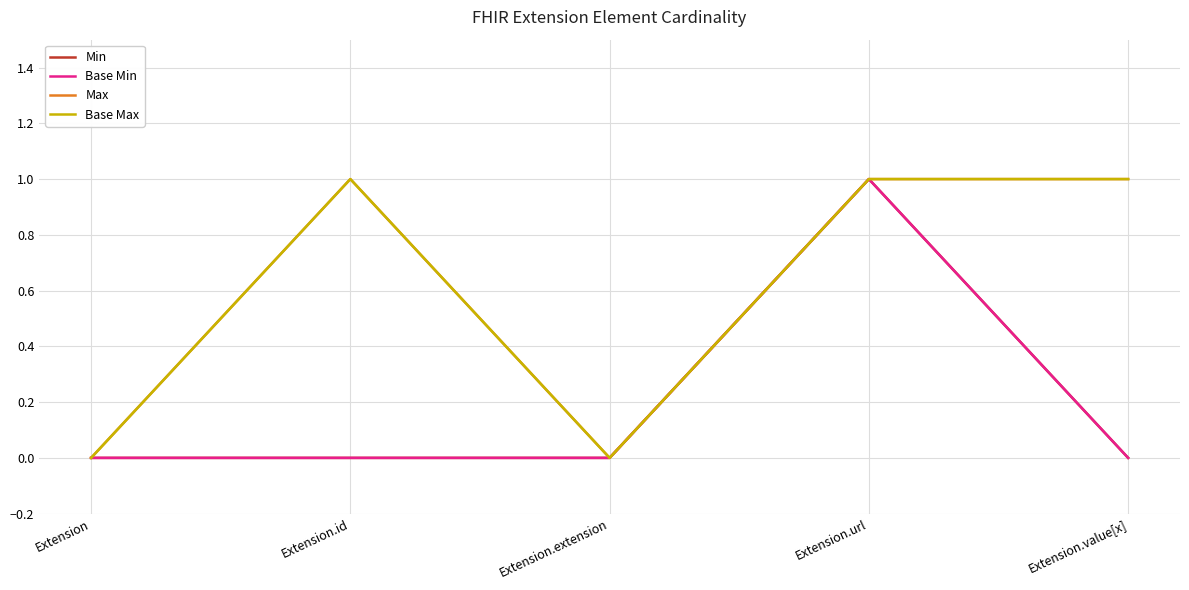

Where is the first local minimum for Max?

Extension.extension